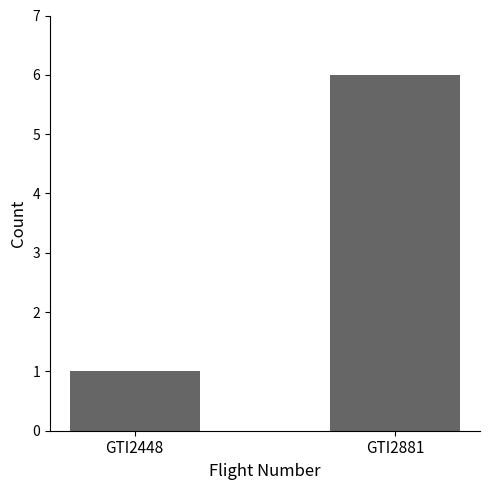

Rank the categories by value from highest to lowest.

GTI2881, GTI2448